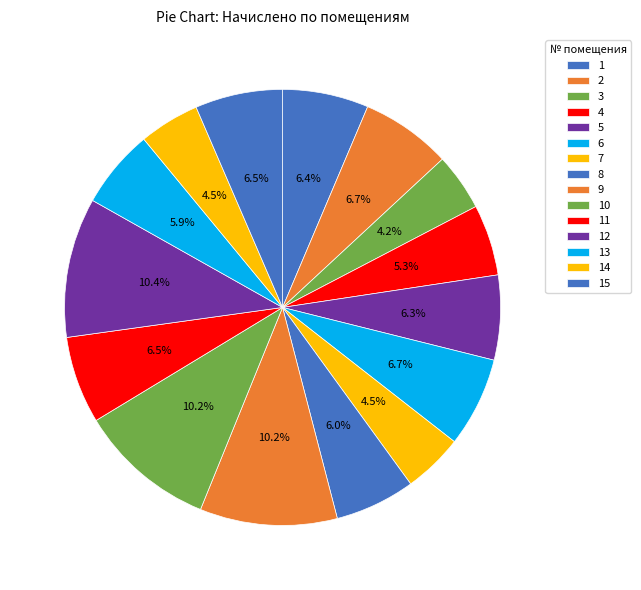

Which category has the biggest portion of the pie?

12